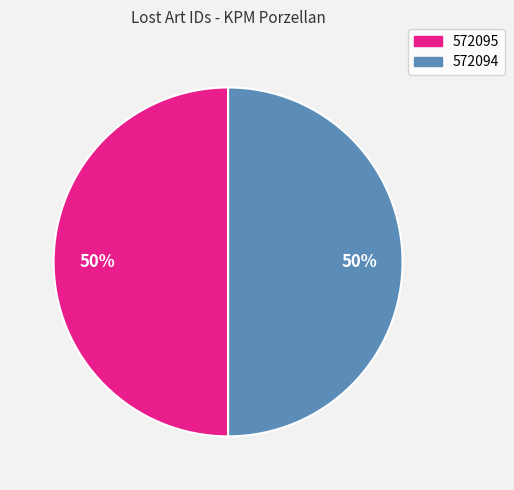

How many slices are in this pie chart?

2